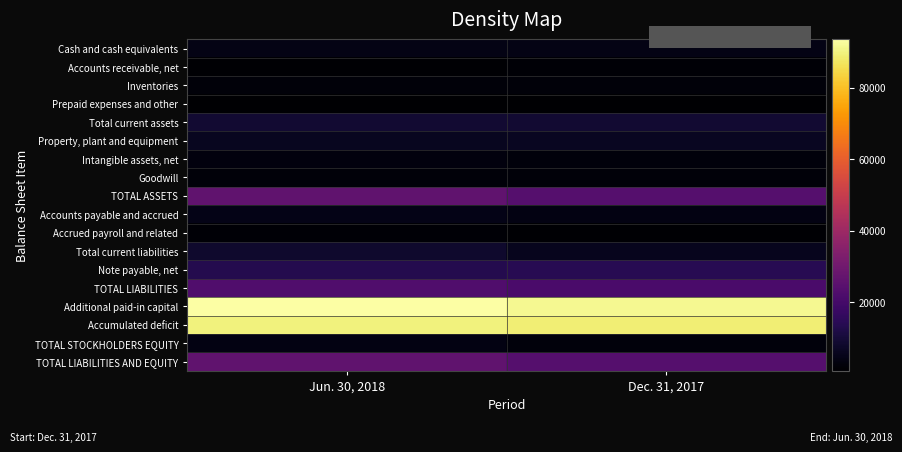

Count the number of categories in the chart.

2